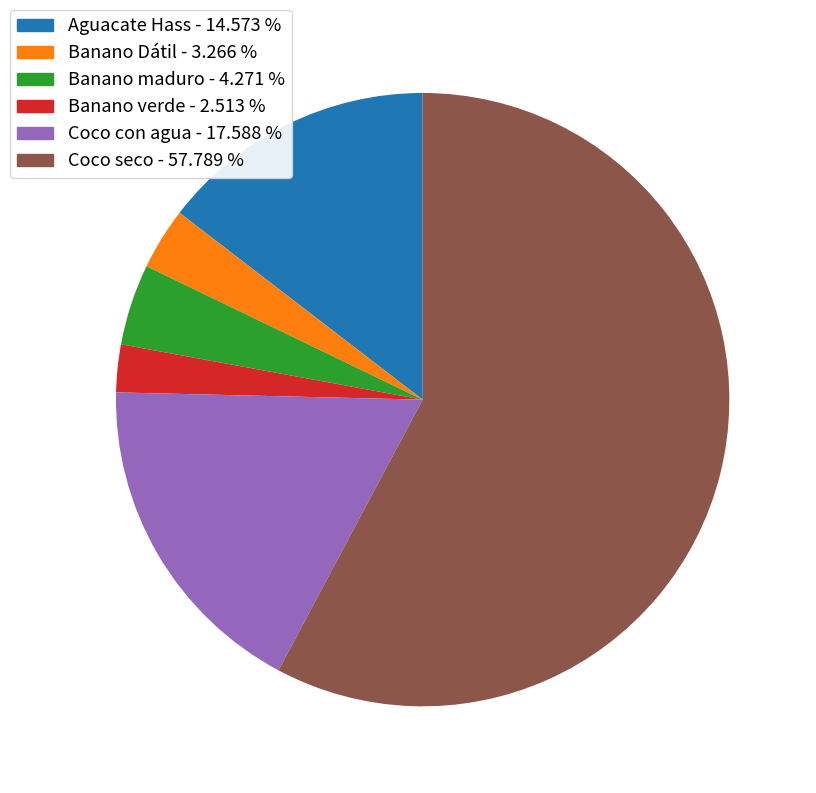

Which slice is the smallest?

Banano verde - 2.513 %